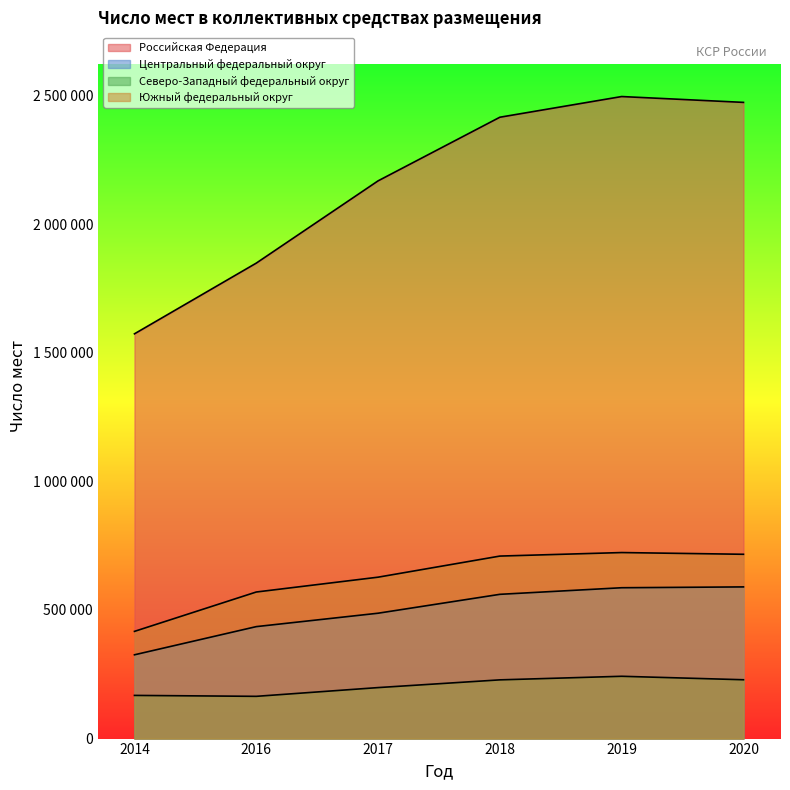

Where is the first local maximum for Российская Федерация?

2019